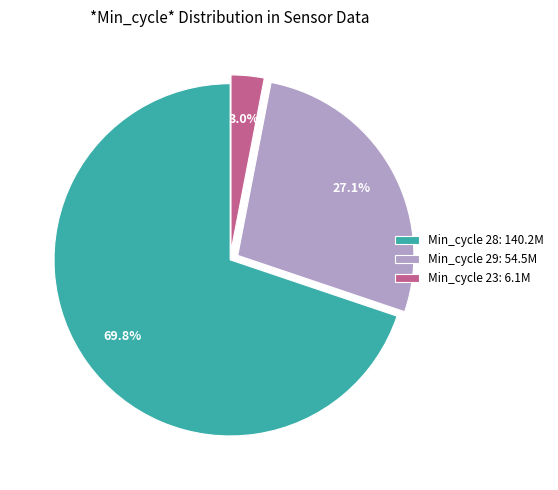

Does any single category account for the majority?

Yes